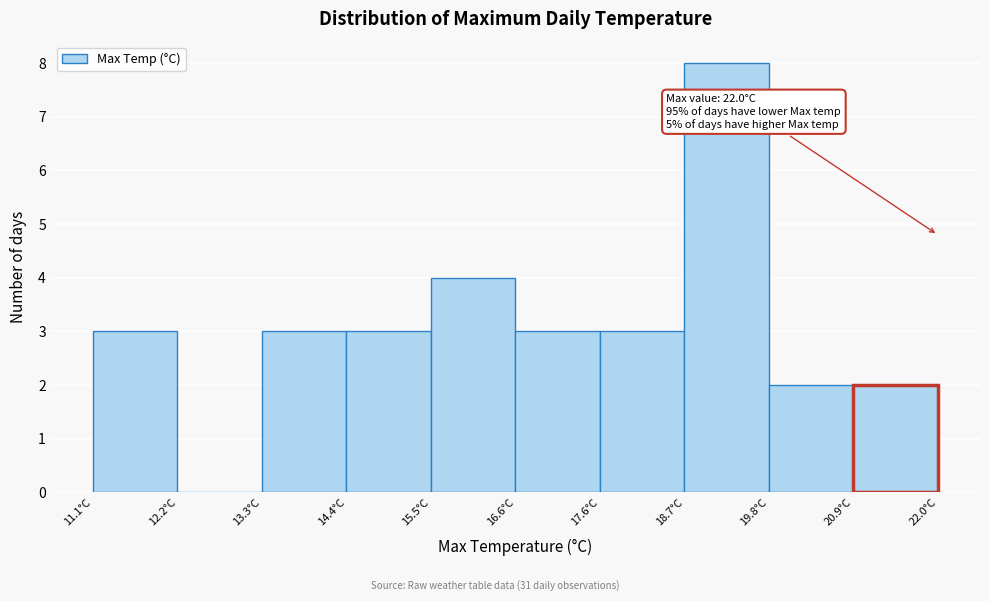

Which range on the x-axis has the tallest bar?

18.8 to 19.8